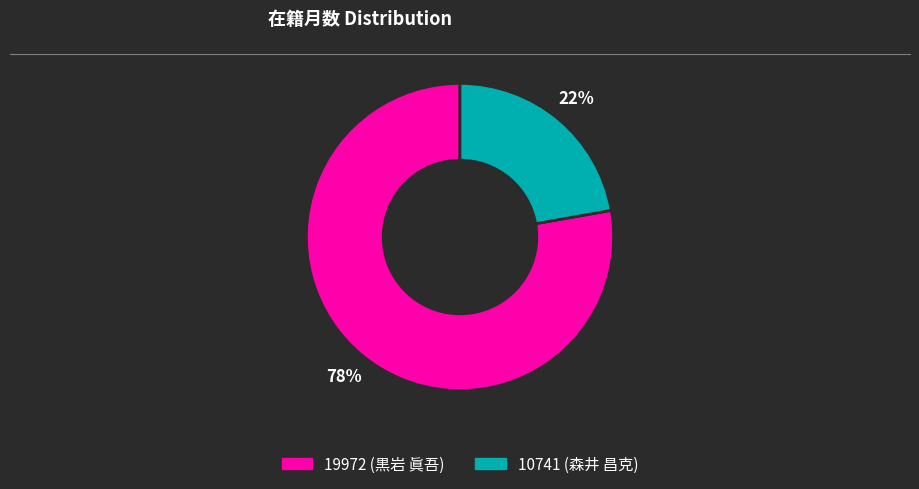

Is it true that 19972 (黒岩 眞吾) is 78% of the pie?

True